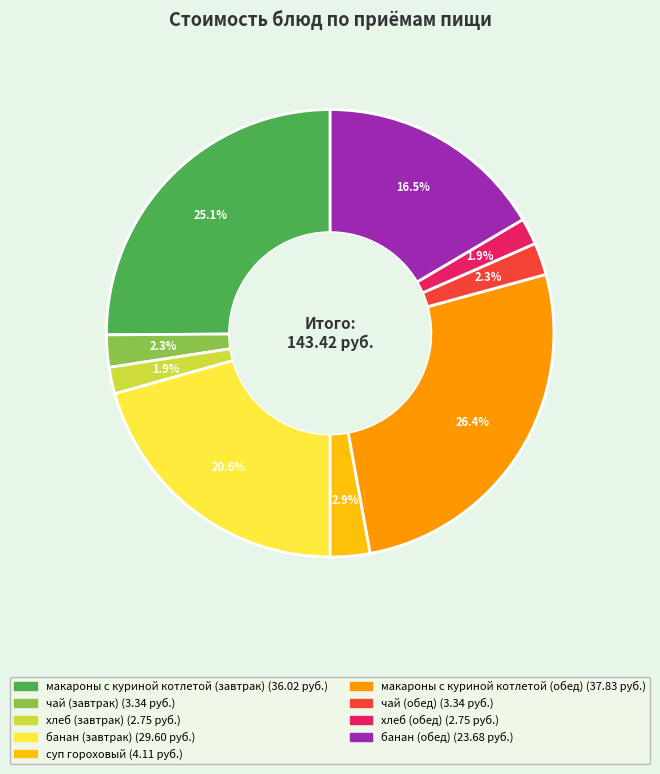

To the nearest percent, what percentage of the pie is макароны с куриной котлетой (обед)?

26%